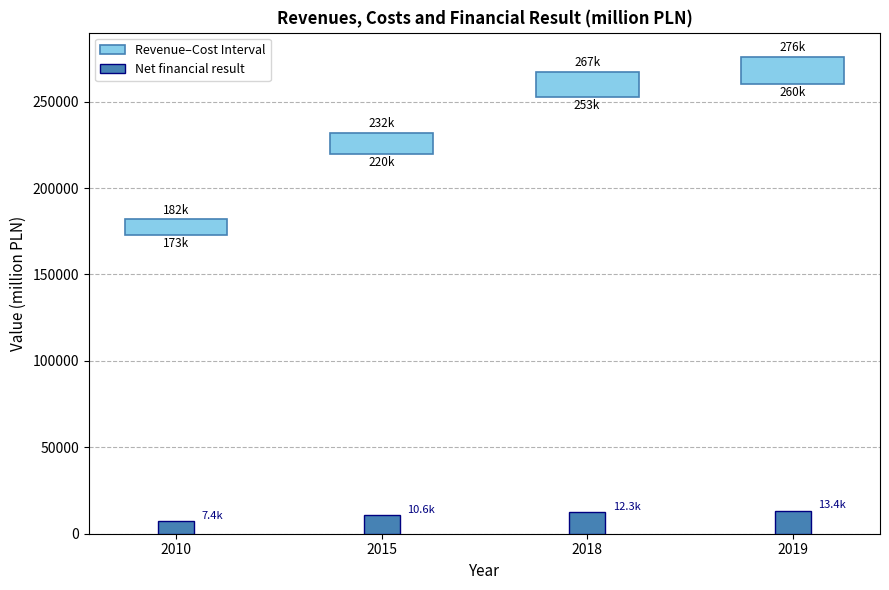

Where is Revenue–Cost Interval nearest to the value 12254?

2015